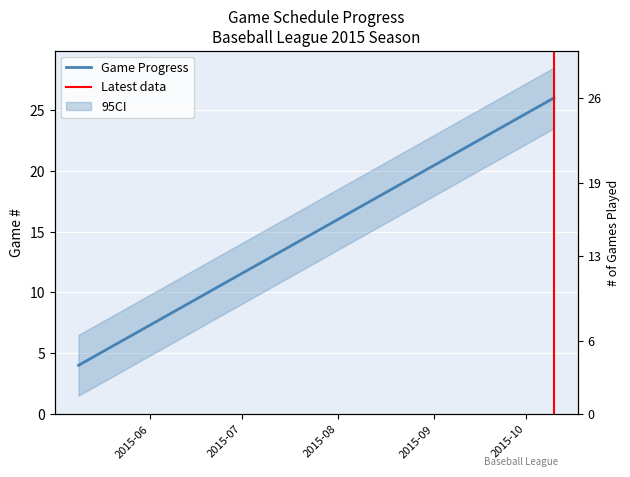

What is the sum of all values?

211